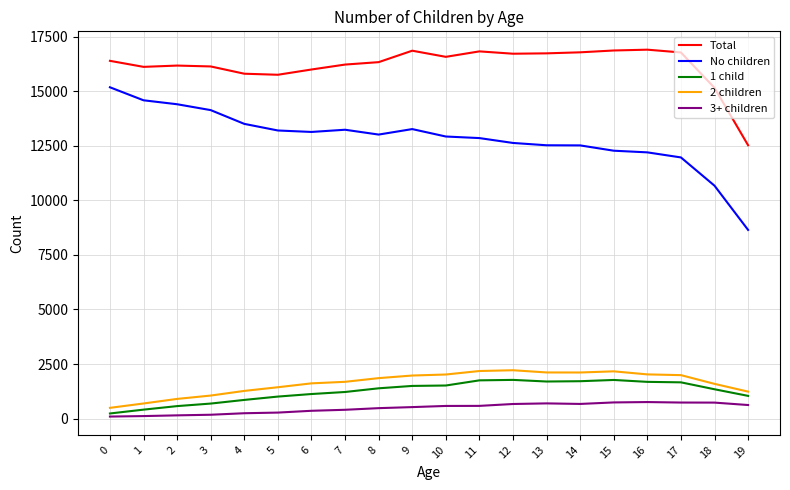

What is the sum of all 1 child values?

24955